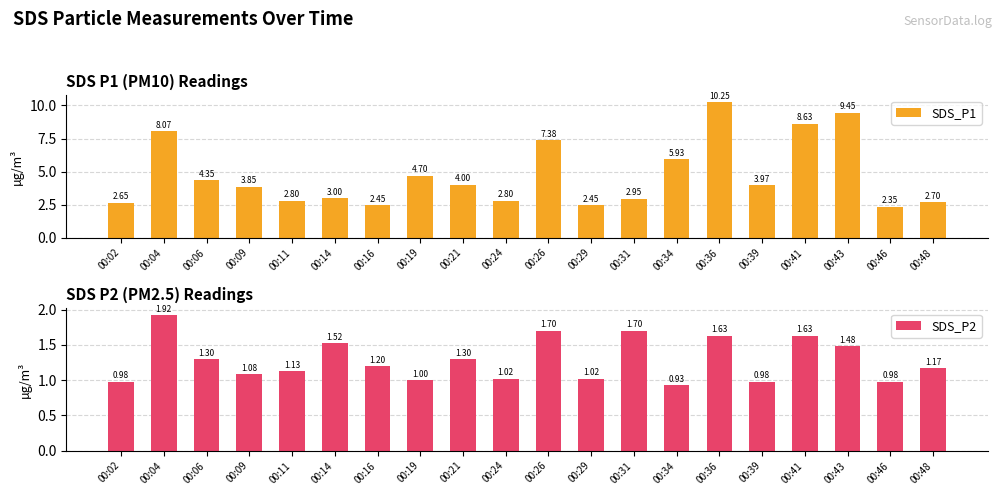

True or false: SDS_P1 has a value of 4.0 at 00:21.

True